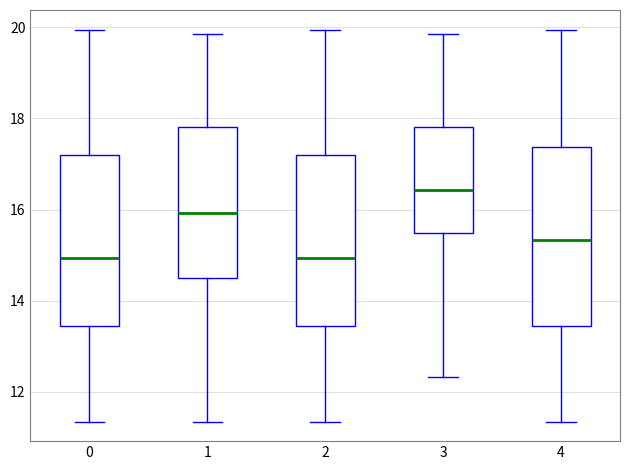

Reading left to right, read every box against the y-axis: the position of its median line, the range the box covers, and the ends of its whiskers. The values are not printed on the chart, so give them approximately, as read against the axis.

0: median 15.0, box 13.4 to 17.2, whiskers 11.4 to 20.0
1: median 16.0, box 14.6 to 17.8, whiskers 11.4 to 19.8
2: median 15.0, box 13.4 to 17.2, whiskers 11.4 to 20.0
3: median 16.4, box 15.4 to 17.8, whiskers 12.4 to 19.8
4: median 15.4, box 13.4 to 17.4, whiskers 11.4 to 20.0